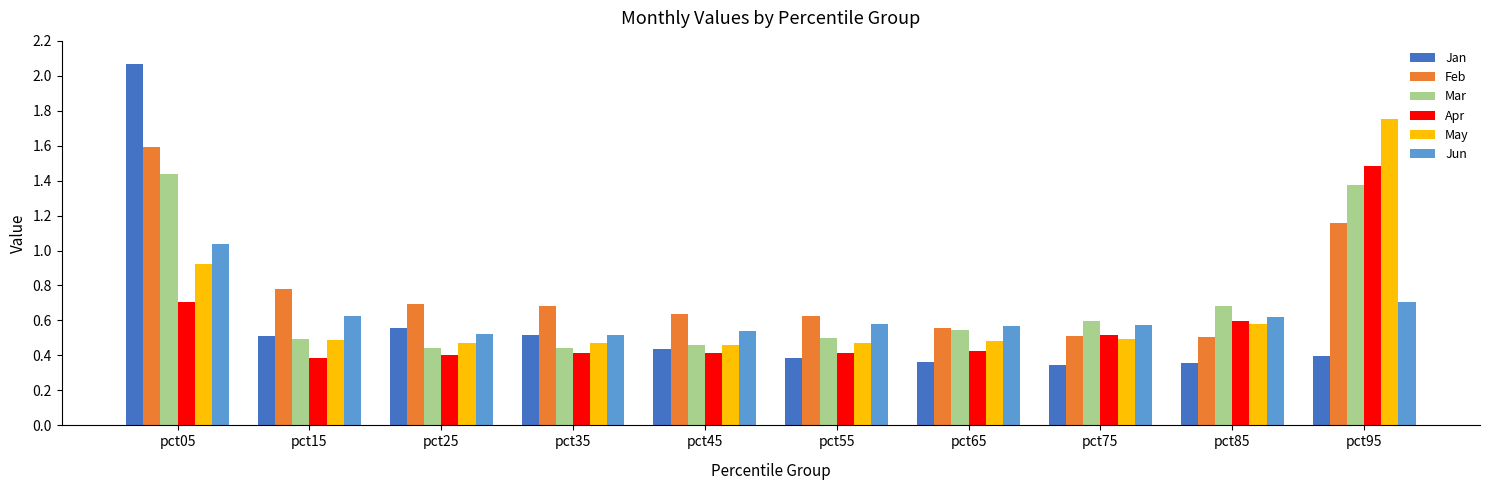

What is the difference between the maximum and second lowest values in the Feb series?

1.1